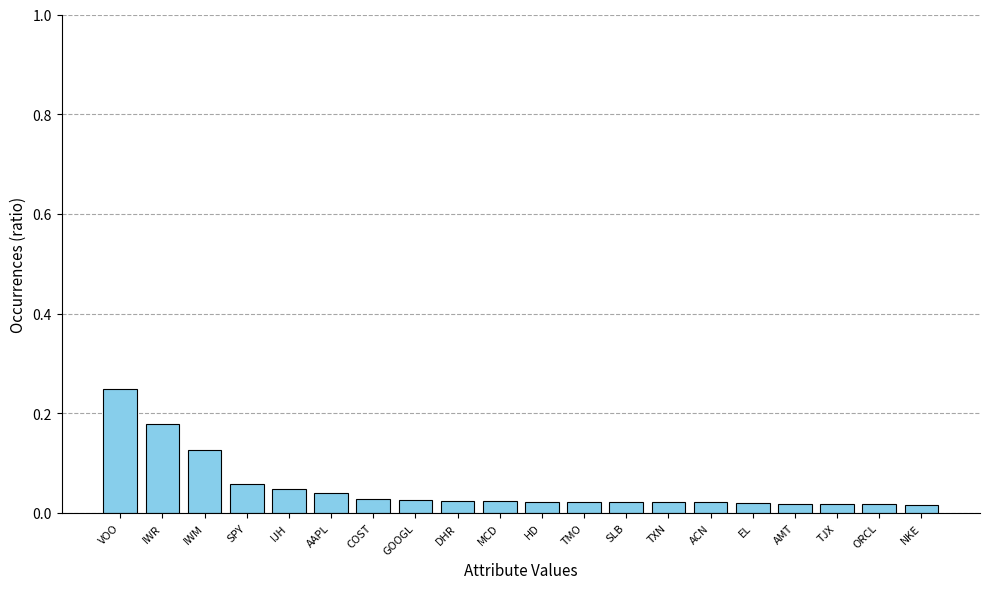

How many categories are shown in the chart?

20